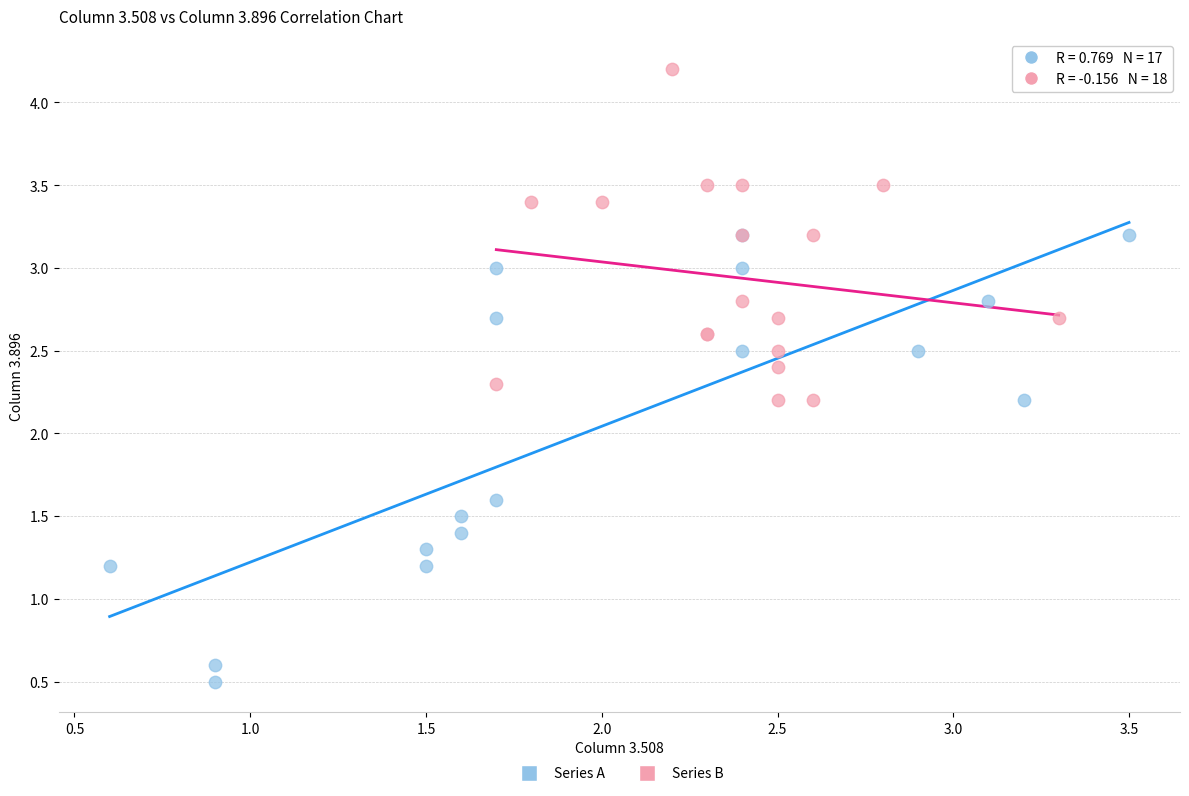

Which series contains the highest Y value?

Series B